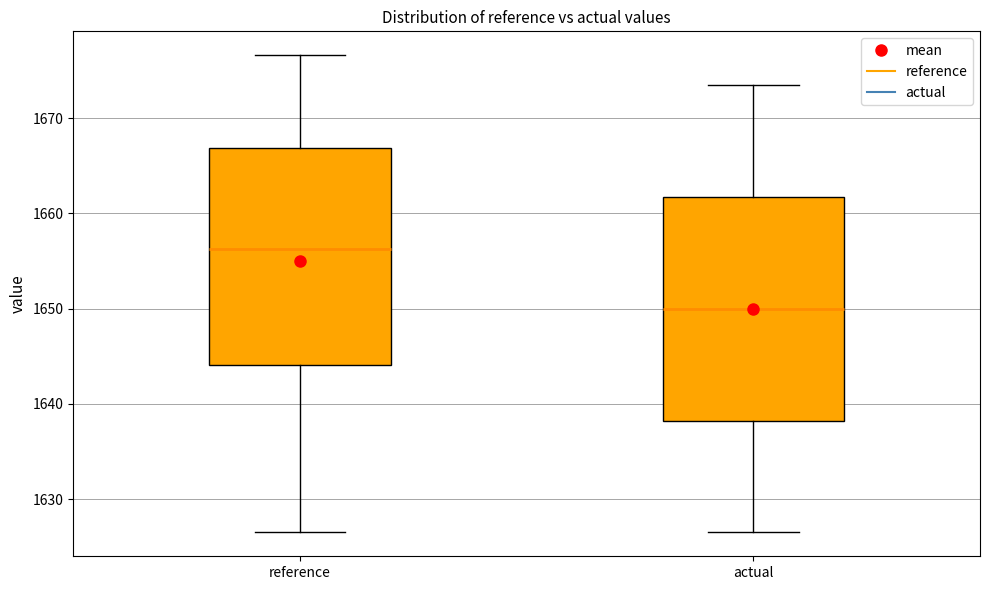

Reading left to right, read every box against the y-axis: the position of its median line, the range the box covers, and the ends of its whiskers. The values are not printed on the chart, so give them approximately, as read against the axis.

reference: median 1656, box 1644 to 1667, whiskers 1627 to 1677
actual: median 1650, box 1638 to 1662, whiskers 1627 to 1673